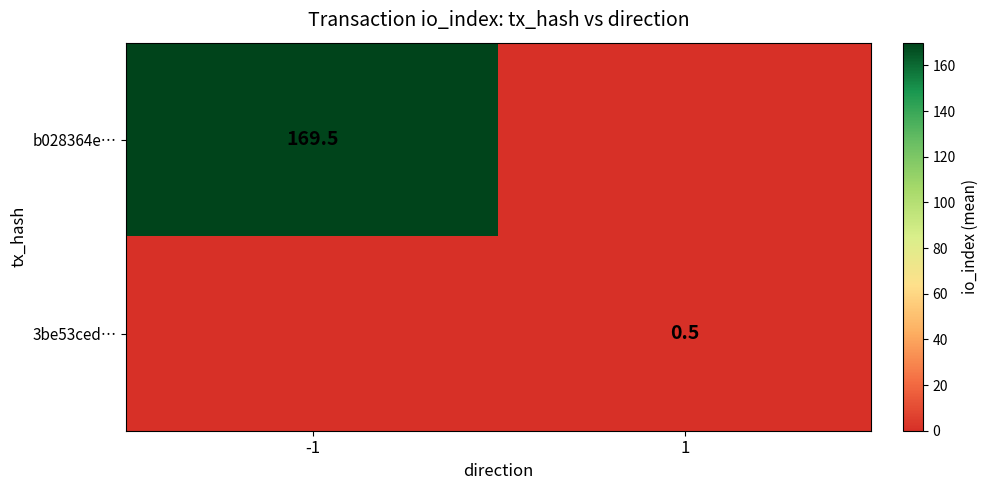

Is it true that b028364e… equals 63.7 at -1?

False